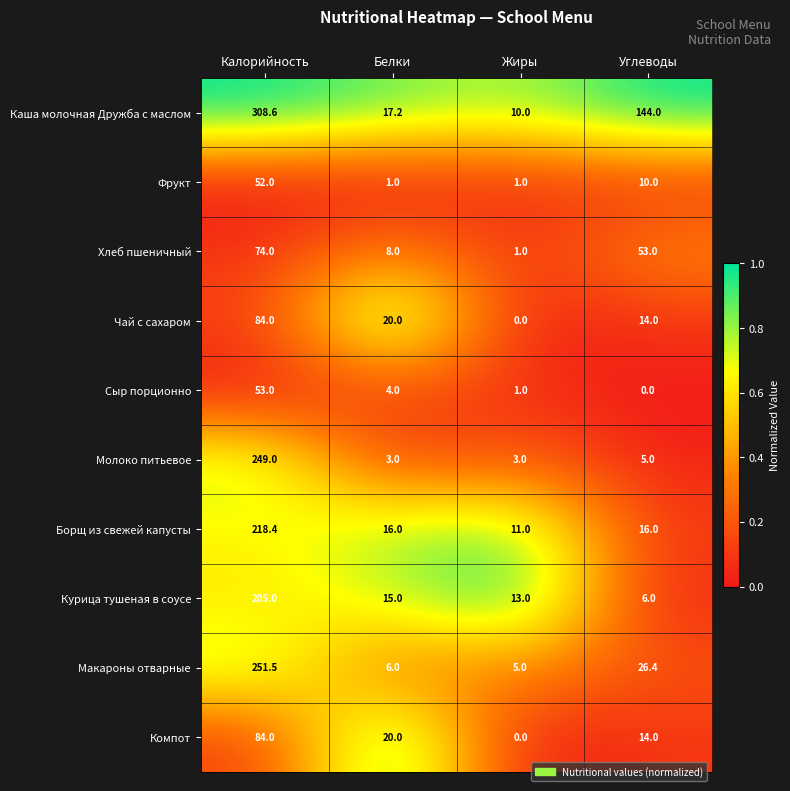

What is the difference between the highest and lowest values at Белки?

19.0